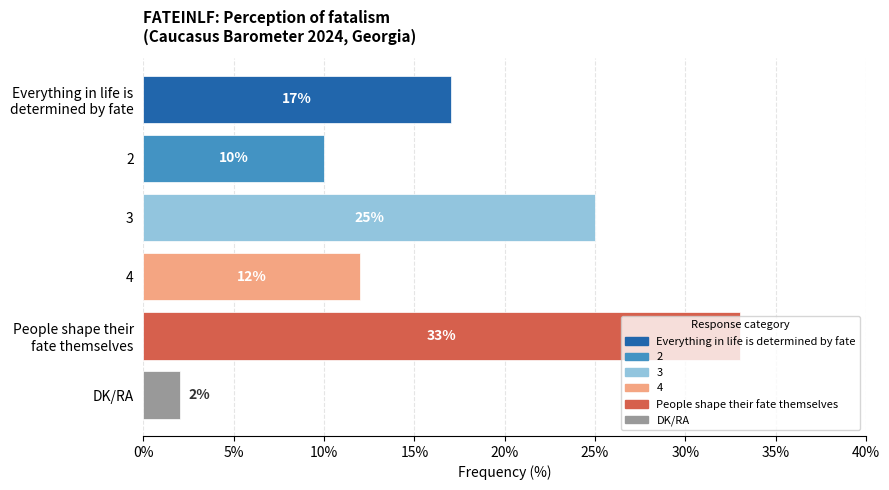

Which category has the lowest value across all series?

DK/RA